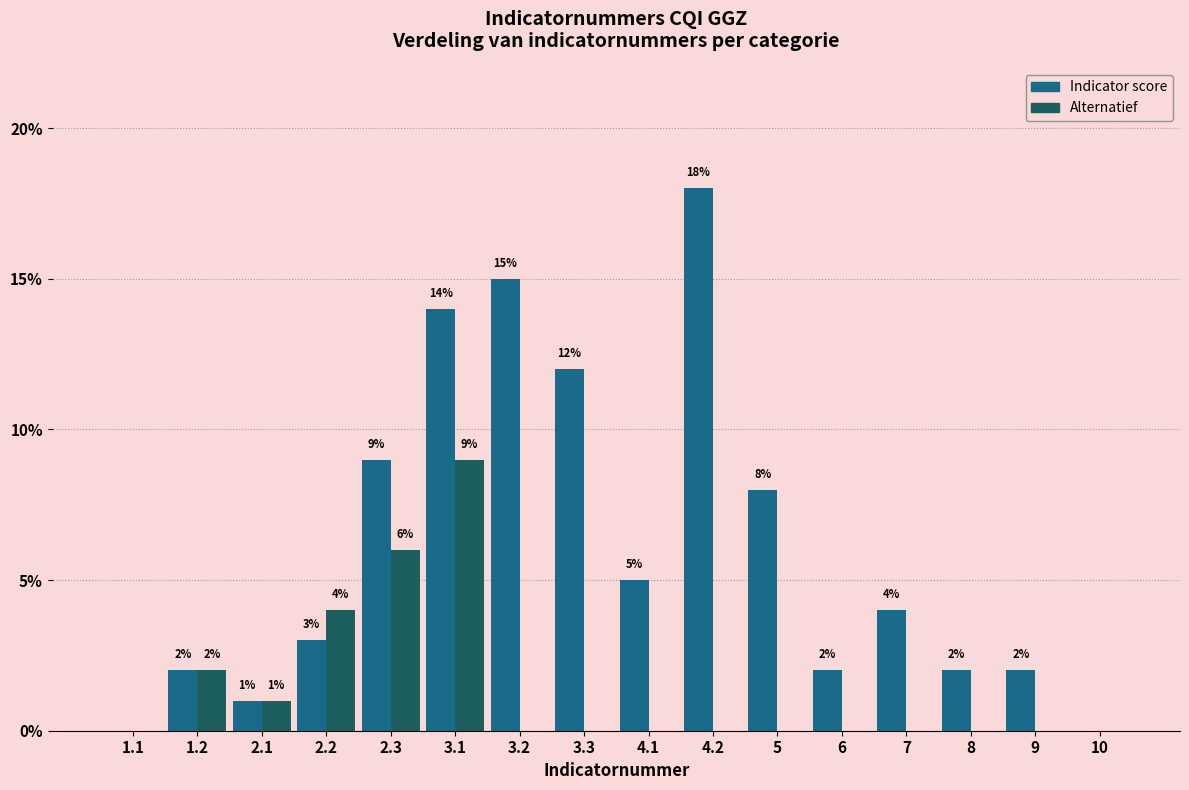

Reading left to right, transcribe all the data shown in this chart.

Indicator score: 1.1=0	1.2=2	2.1=1	2.2=3	2.3=9	3.1=14	3.2=15	3.3=12	4.1=5	4.2=18	5=8	6=2	7=4	8=2	9=2	10=0
Alternatief: 1.1=0	1.2=2	2.1=1	2.2=4	2.3=6	3.1=9	3.2=0	3.3=0	4.1=0	4.2=0	5=0	6=0	7=0	8=0	9=0	10=0